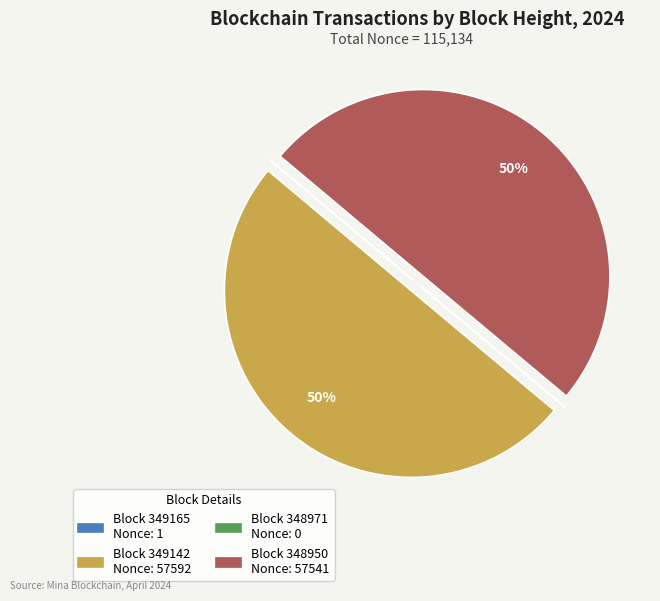

To the nearest percent, what is the average slice percentage?

25%